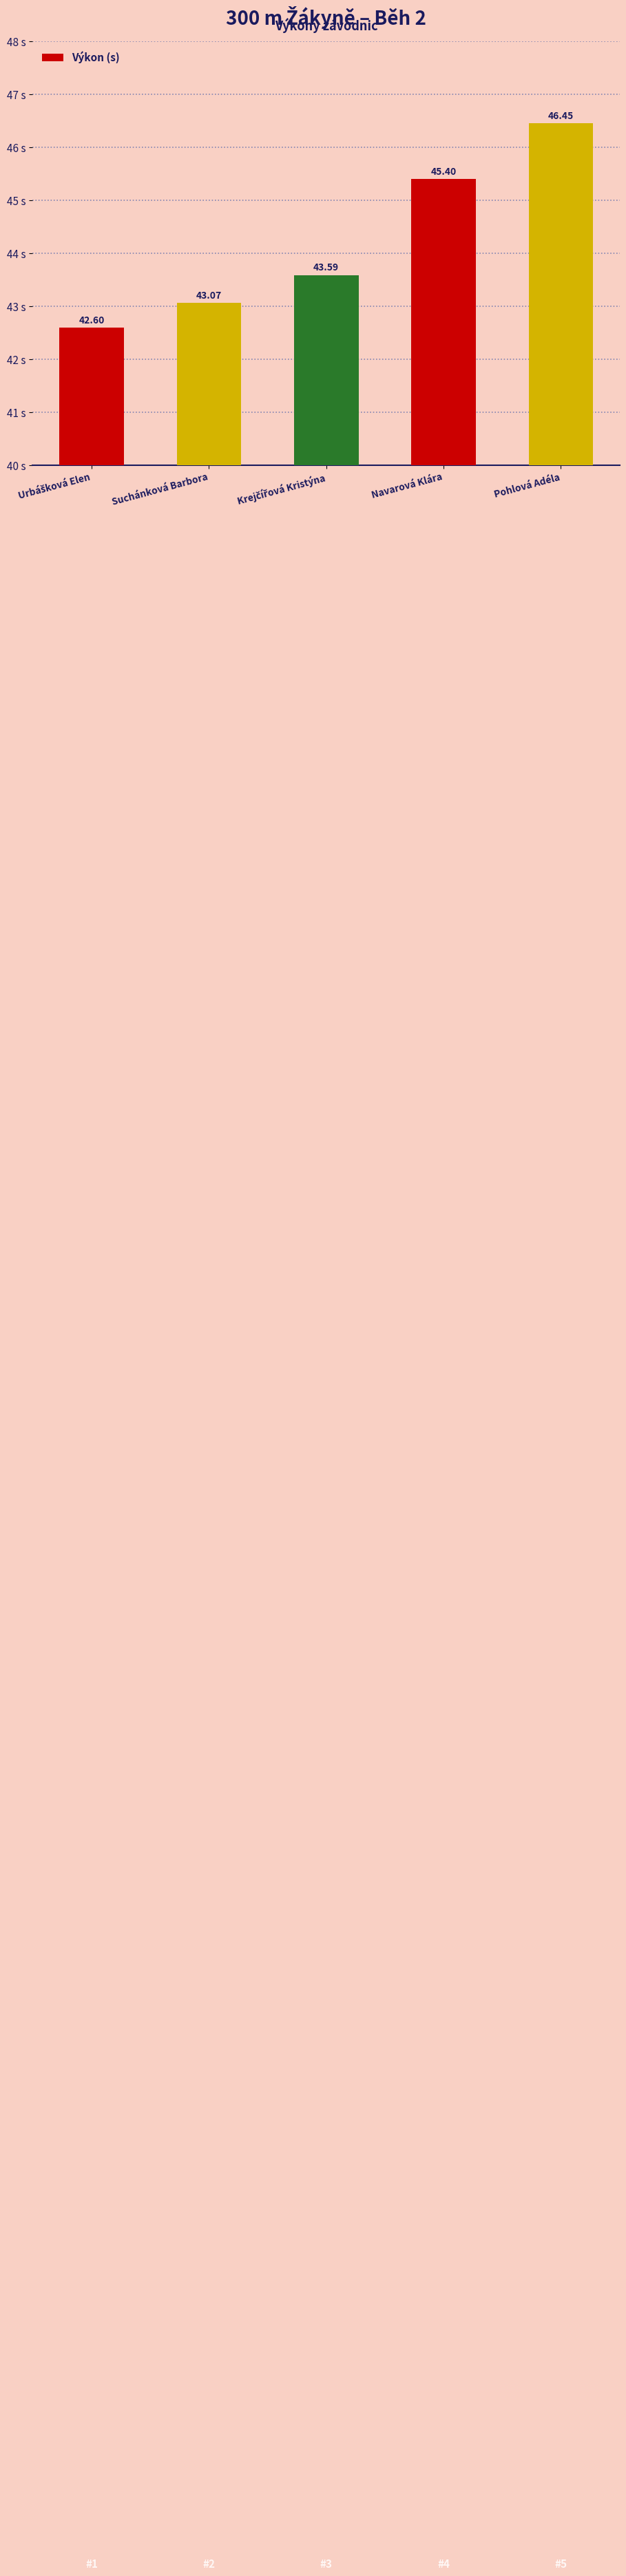

What is the label of the 1st bar from the right?

Pohlová Adéla